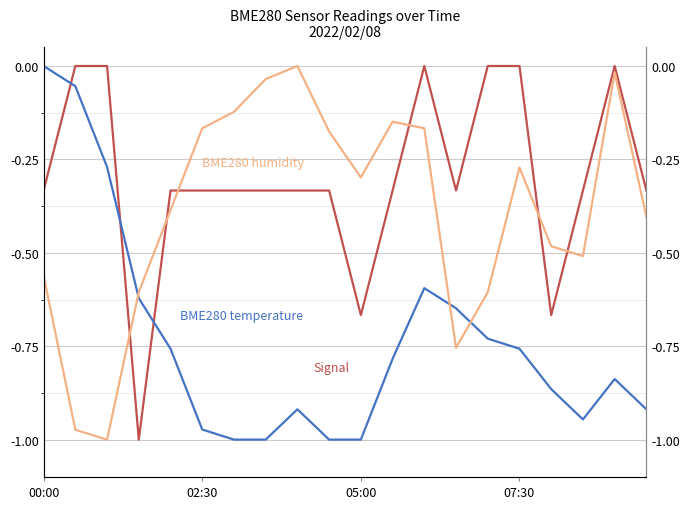

Which series has the largest total across all categories?

Signal